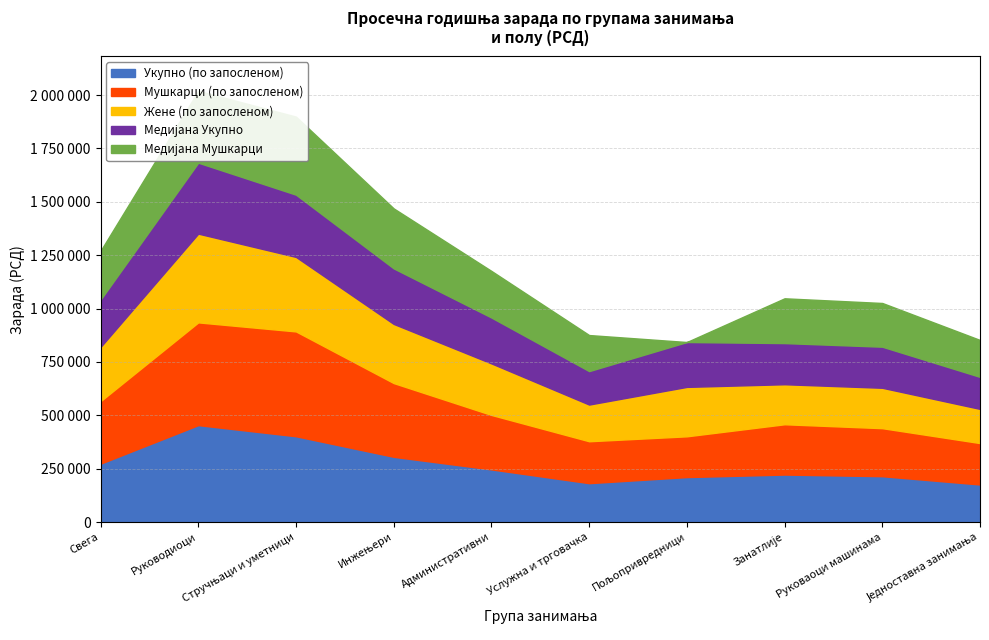

Which label corresponds to the largest value in the chart?

Стручњаци и уметници